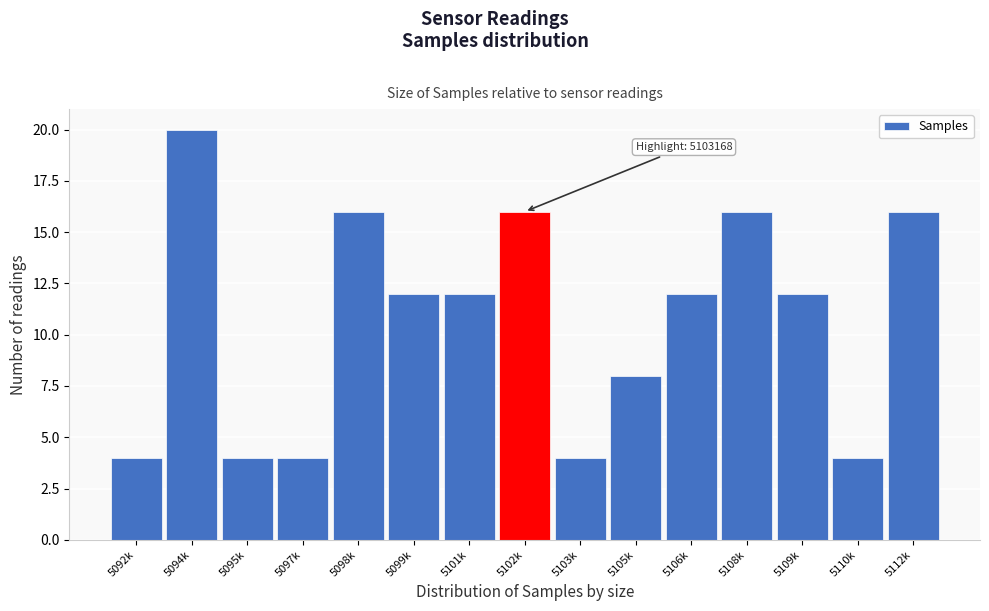

Reading left to right, transcribe all the data shown in this chart.

5092k=4	5094k=20	5095k=4	5097k=4	5098k=16	5099k=12	5101k=12	5102k=16	5103k=4	5105k=8	5106k=12	5108k=16	5109k=12	5110k=4	5112k=16